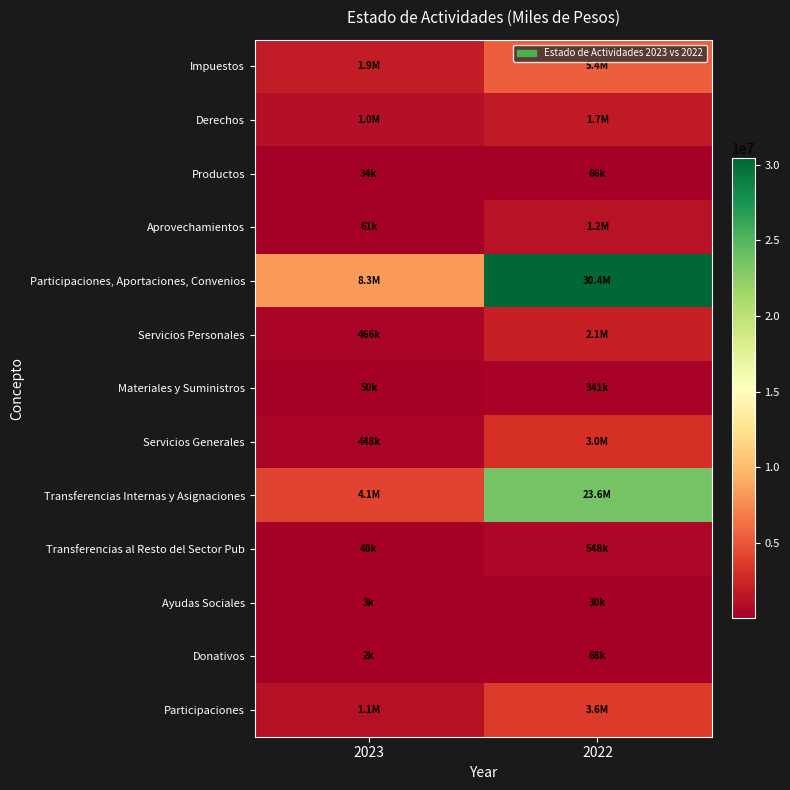

Reading left to right, list all the values displayed in this chart.

Impuestos: 2023=1892094	2022=5357919
Derechos: 2023=1020008	2022=1707481
Productos: 2023=33635	2022=65882
Aprovechamientos: 2023=61430	2022=1227030
Participaciones, Aportaciones, Convenios: 2023=8318279	2022=30439865
Servicios Personales: 2023=465695	2022=2130433
Materiales y Suministros: 2023=50166	2022=340501
Servicios Generales: 2023=448412	2022=3001474
Transferencias Internas y Asignaciones: 2023=4103908	2022=23561032
Transferencias al Resto del Sector Pub: 2023=48367	2022=547874
Ayudas Sociales: 2023=3455	2022=29548
Donativos: 2023=1900	2022=67786
Participaciones: 2023=1084419	2022=3584441